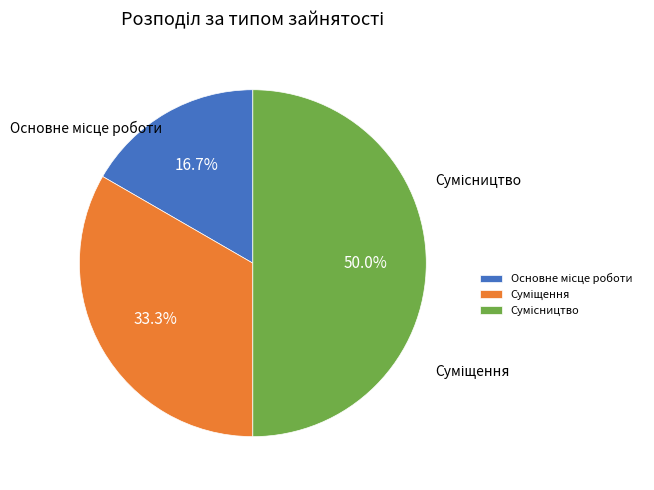

Which slice is the smallest?

Основне місце роботи